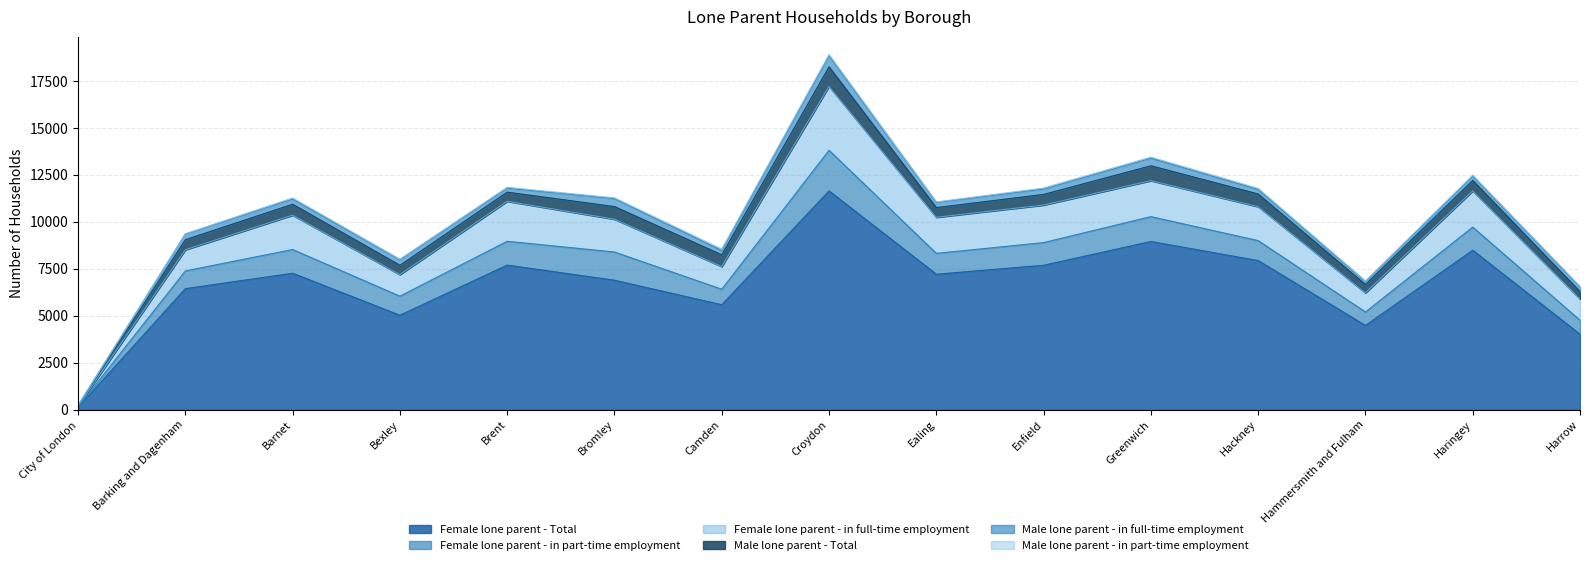

Where does the Male lone parent - Total series first go above 559?

Barnet